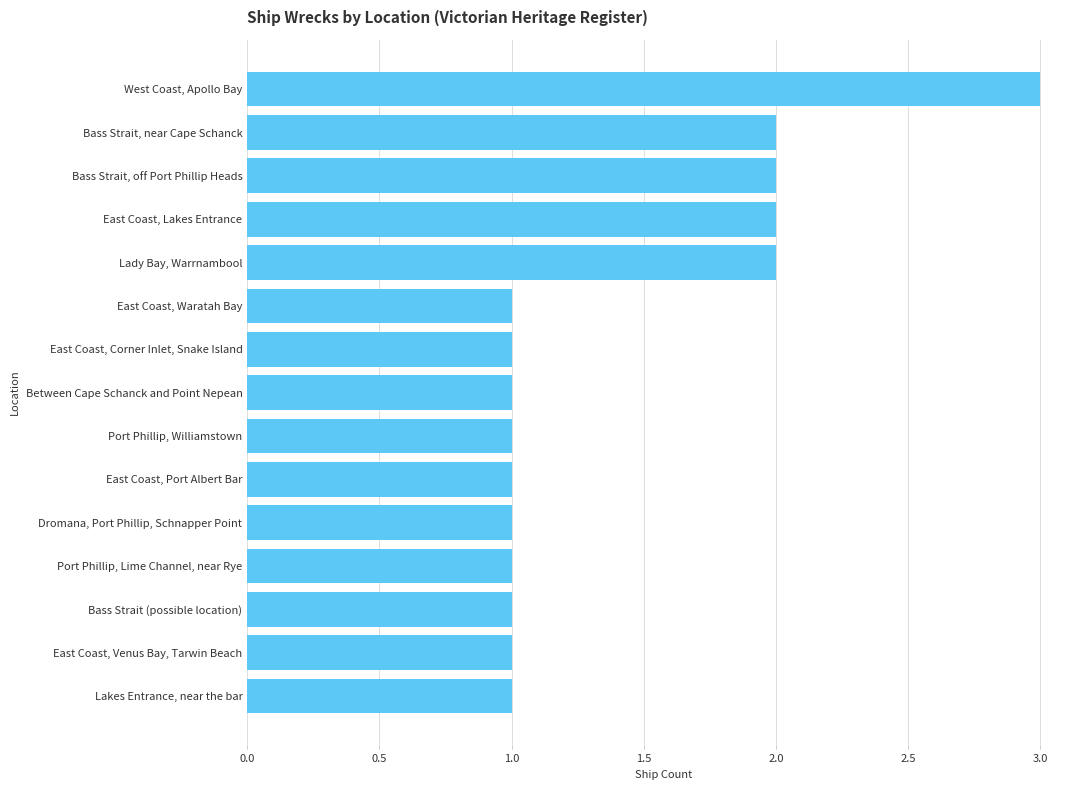

True or false: the data shows 1 at East Coast, Port Albert Bar.

True